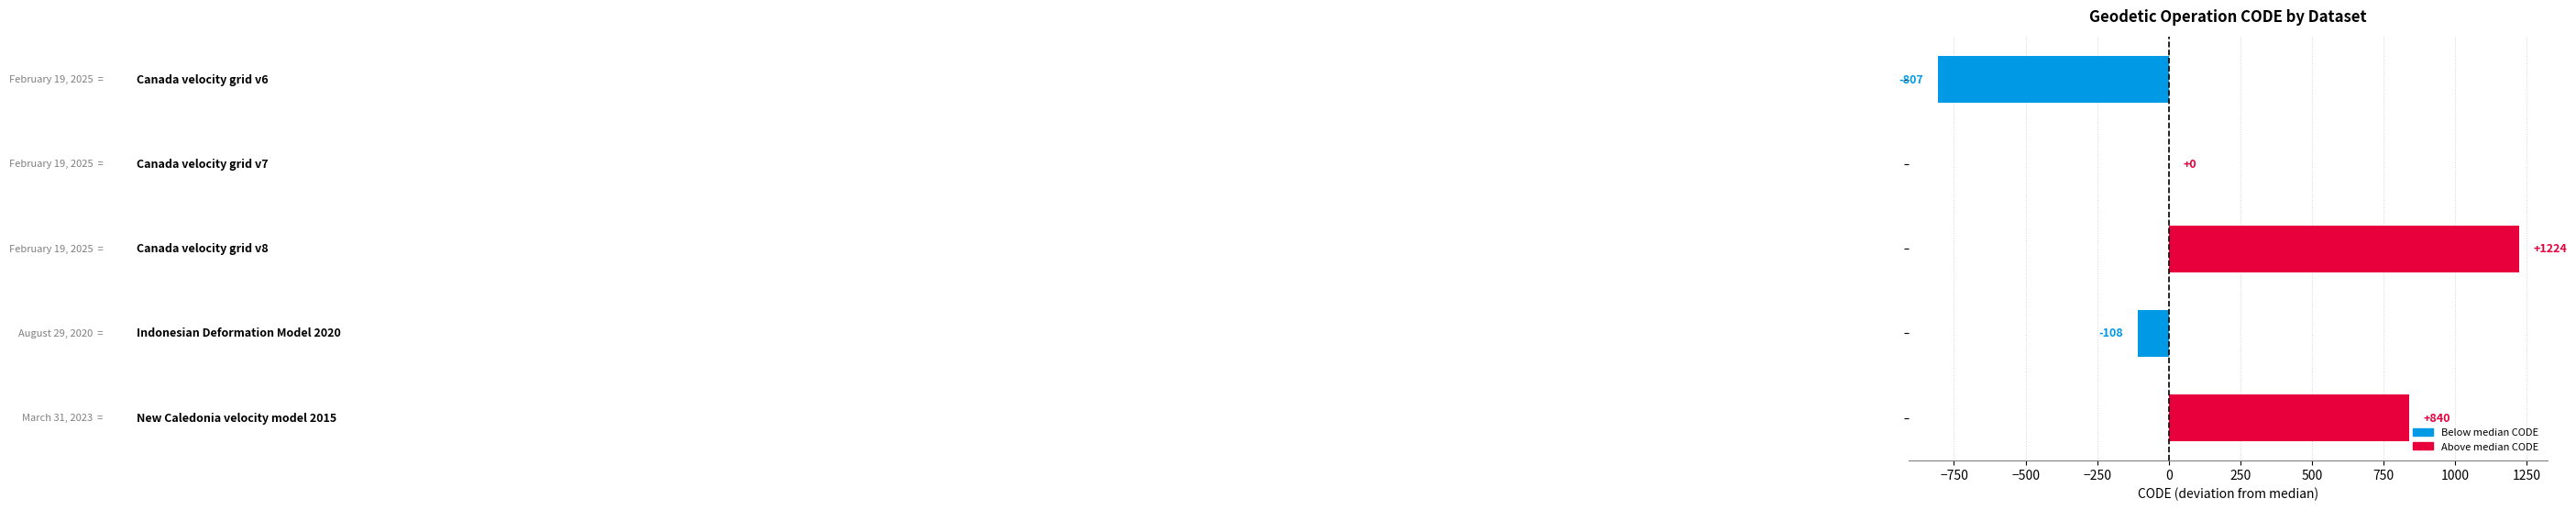

What is the sum of all values?

1149